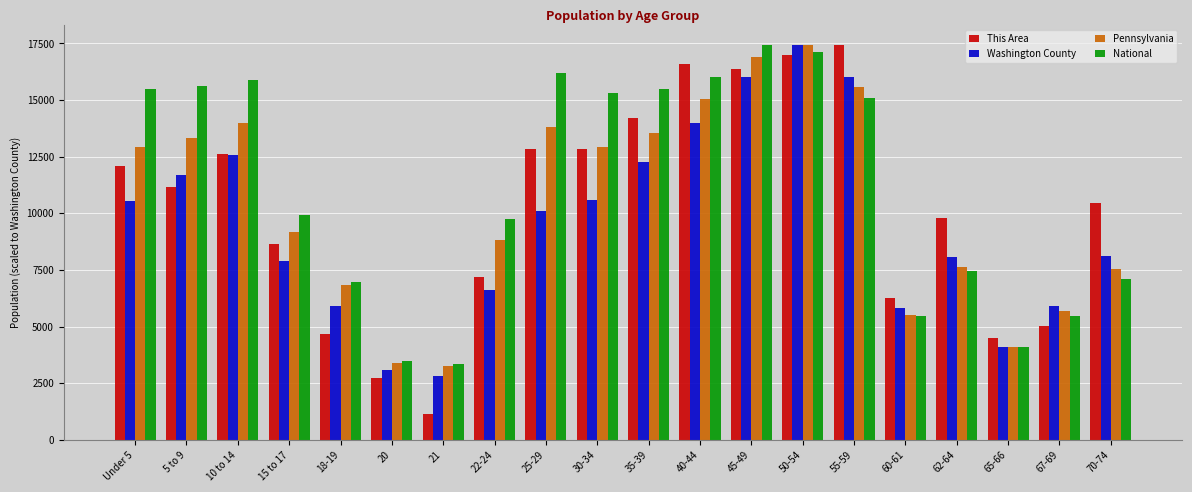

What is the total value across all series at 15 to 17?

35646.1